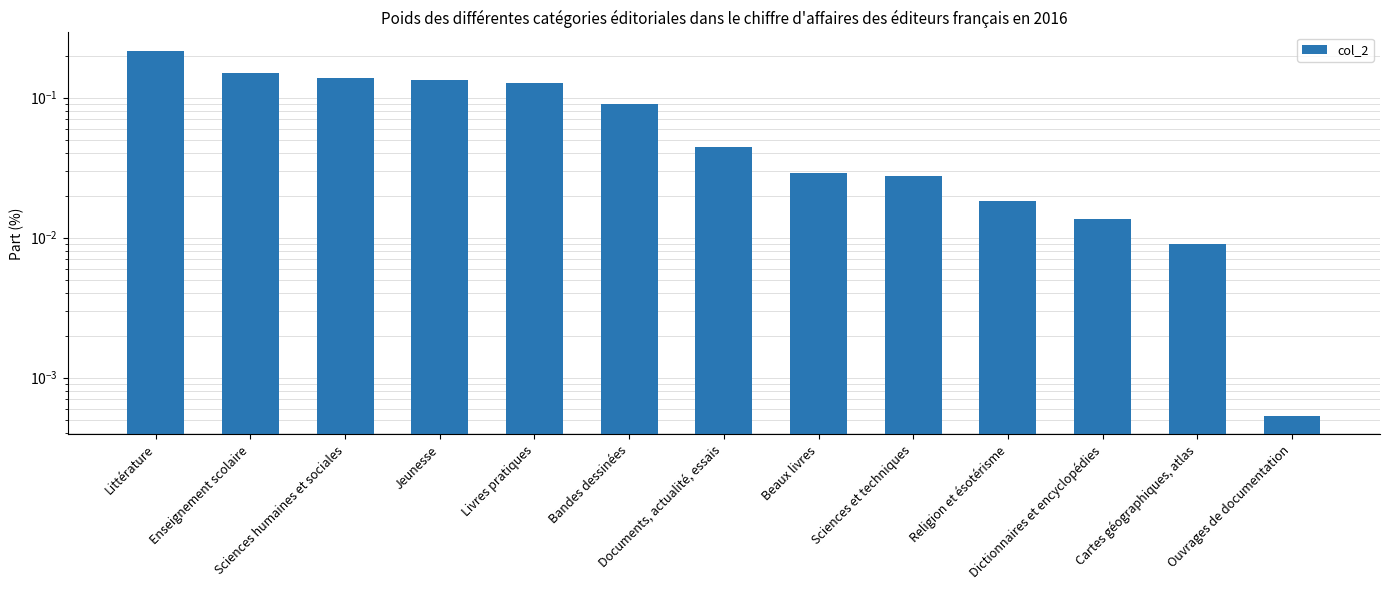

At which label is the value closest to 0?

Ouvrages de documentation